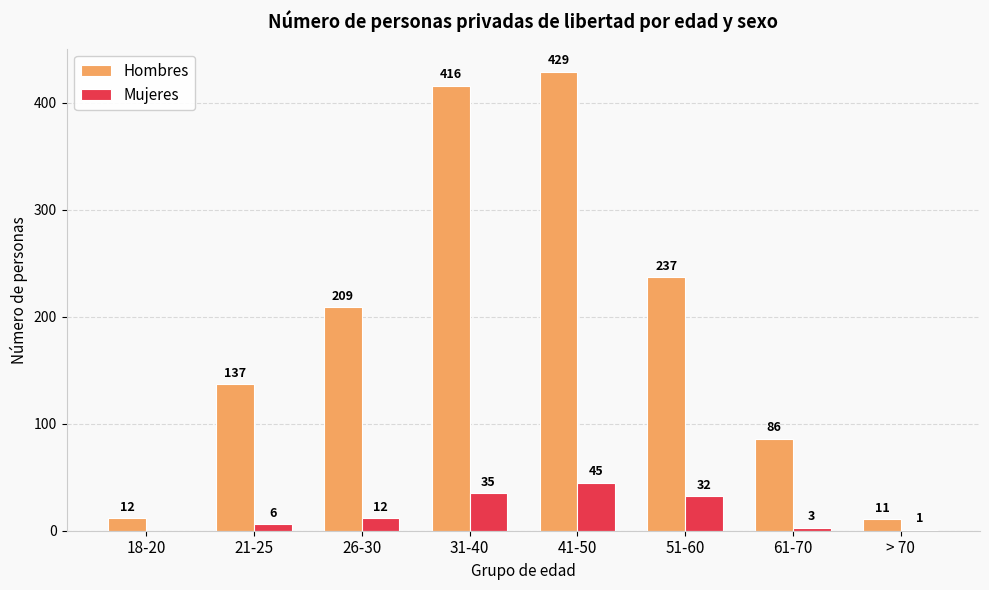

What is the difference between the Hombres values at 21-25 and 51-60?

100